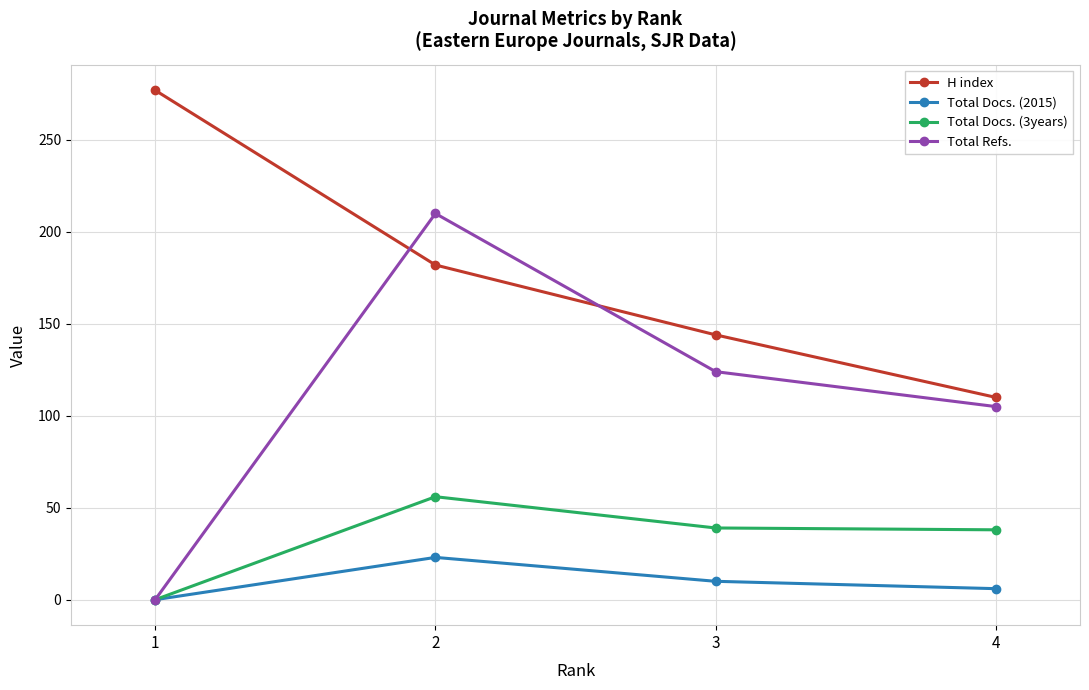

At which category does Total Docs. (3years) reach its first local peak?

2